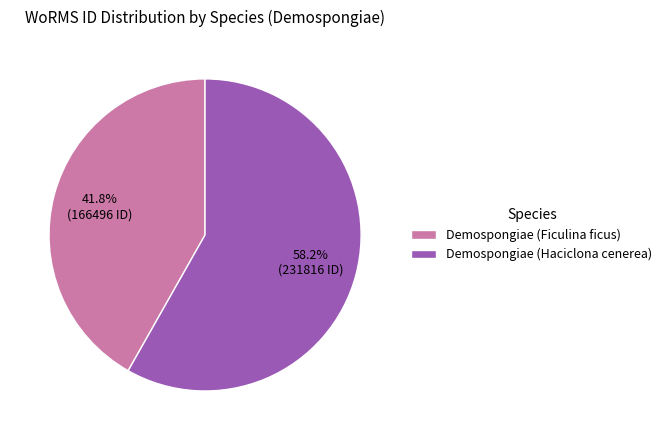

Rank the categories by value from lowest to highest.

41.8% (166496 ID), 58.2% (231816 ID)